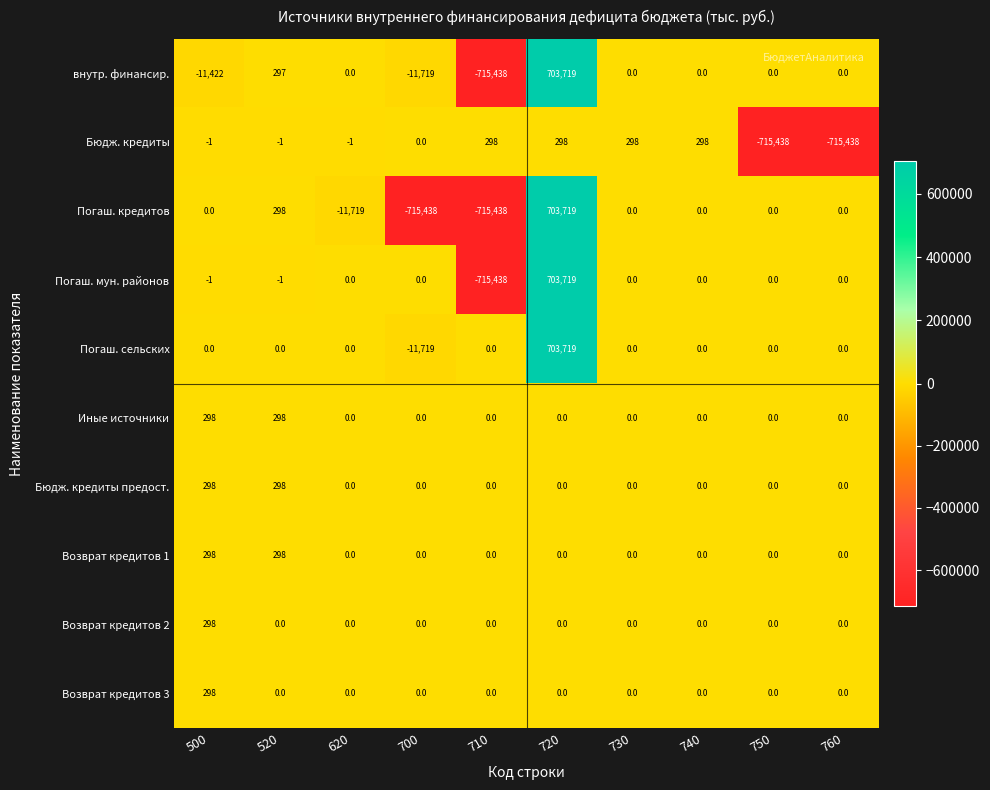

What is the difference between the maximum and minimum values in the Возврат кредитов 2 series?

298